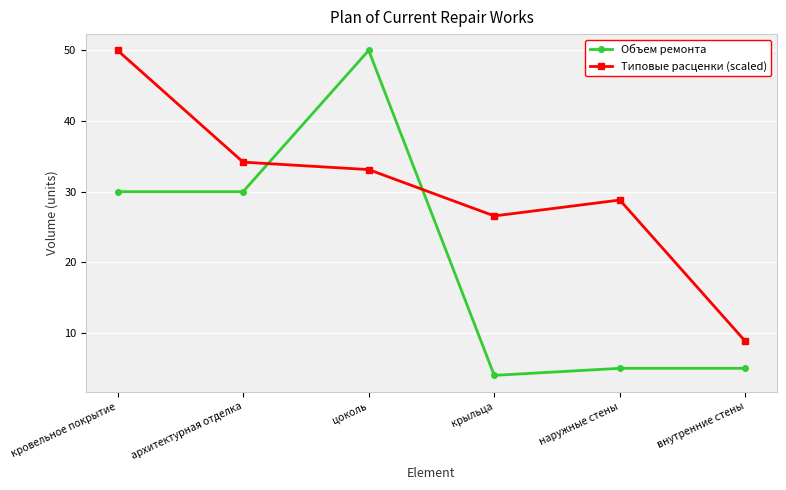

After their last crossing, which series has the higher values: Объем ремонта or Типовые расценки (scaled)?

Типовые расценки (scaled)